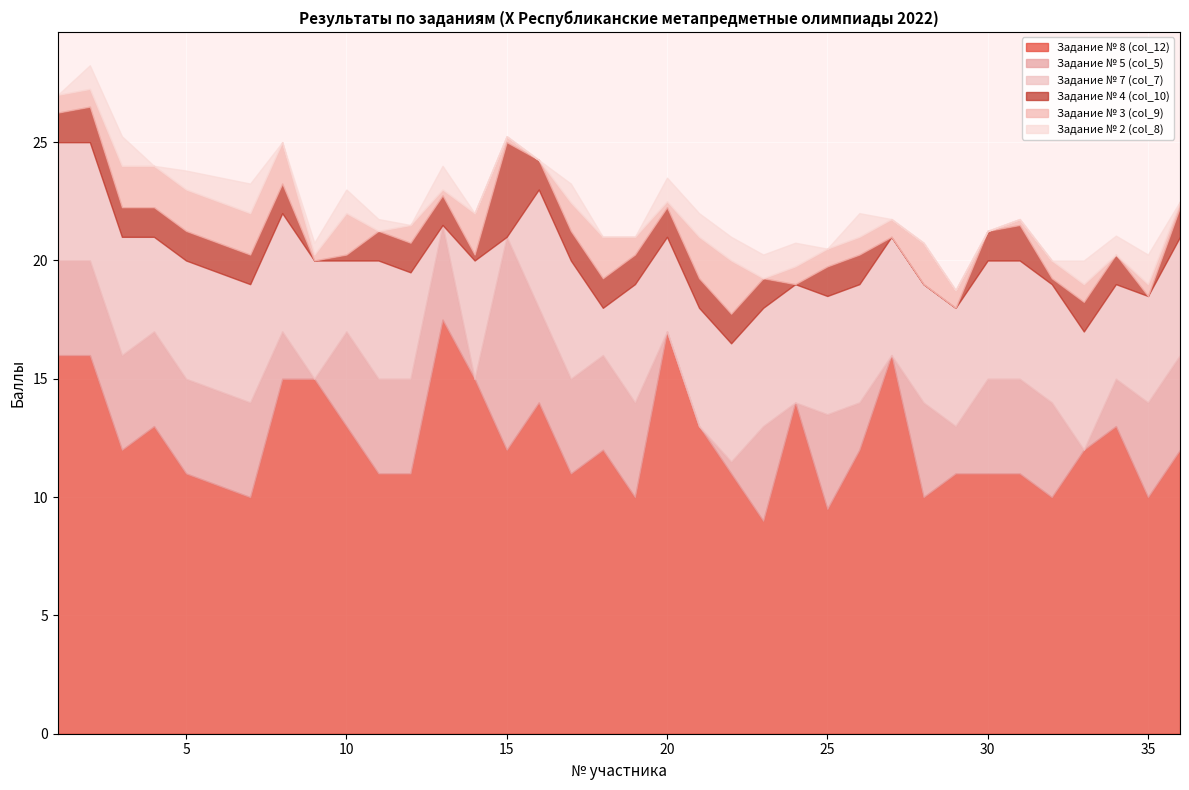

How many lines are shown in the chart?

6